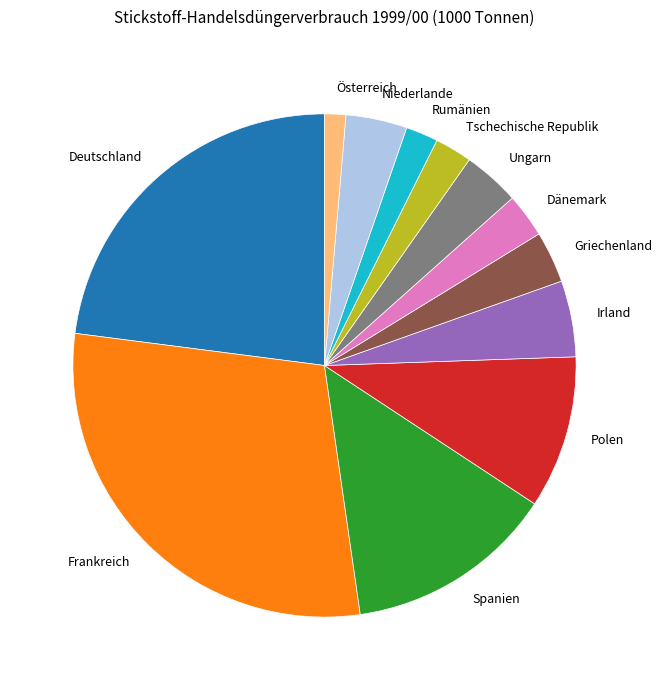

Is there a majority slice in this chart?

No